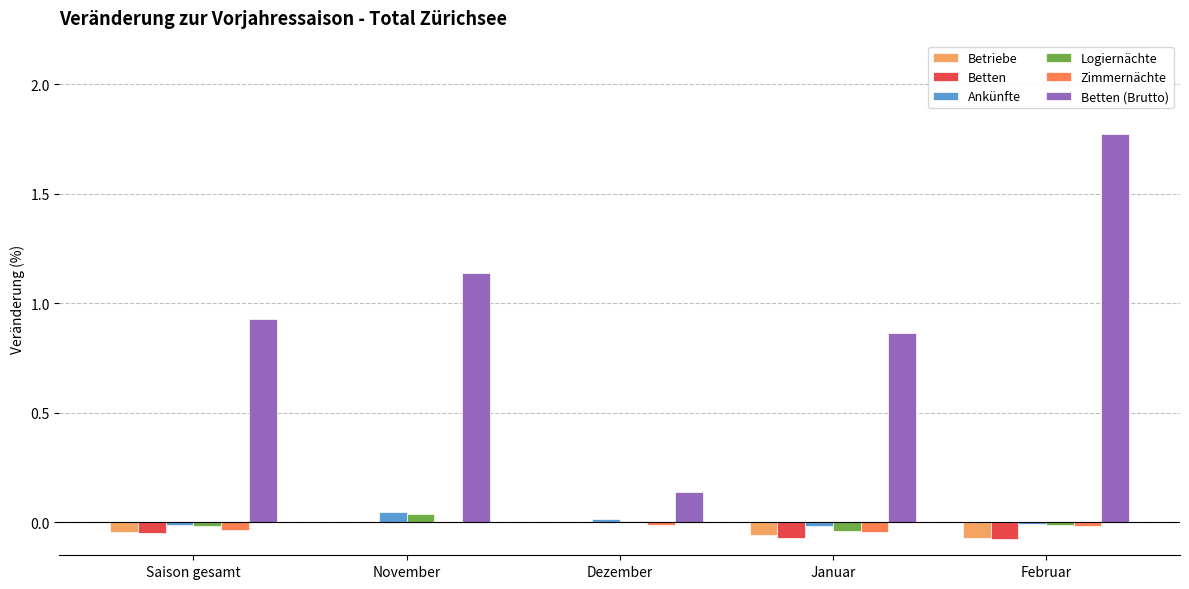

Is it true that Betten (Brutto) equals 1.4 at Januar?

False